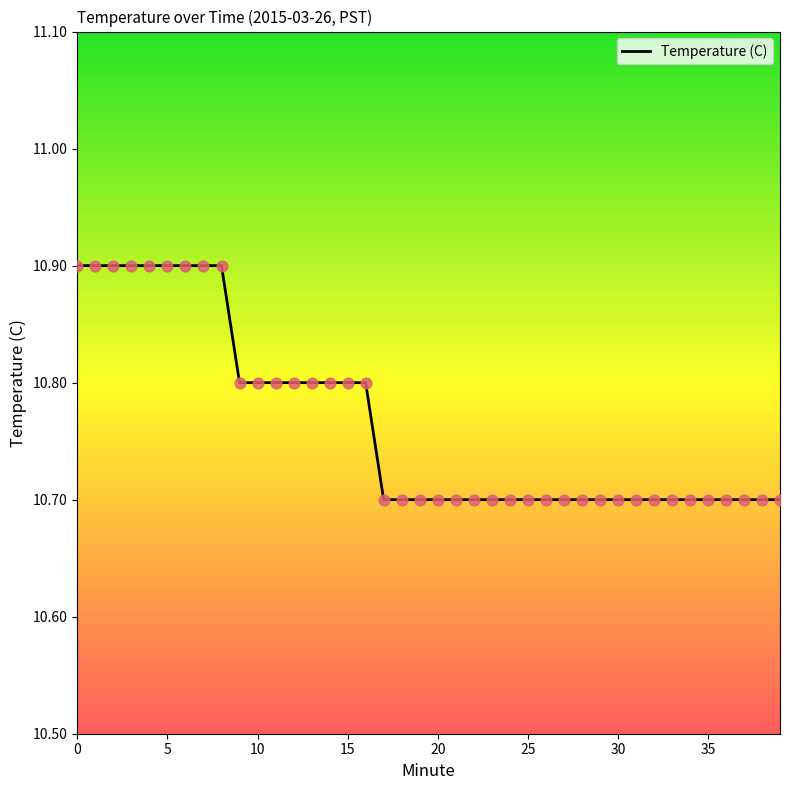

What is the maximum value shown in the chart?

10.9